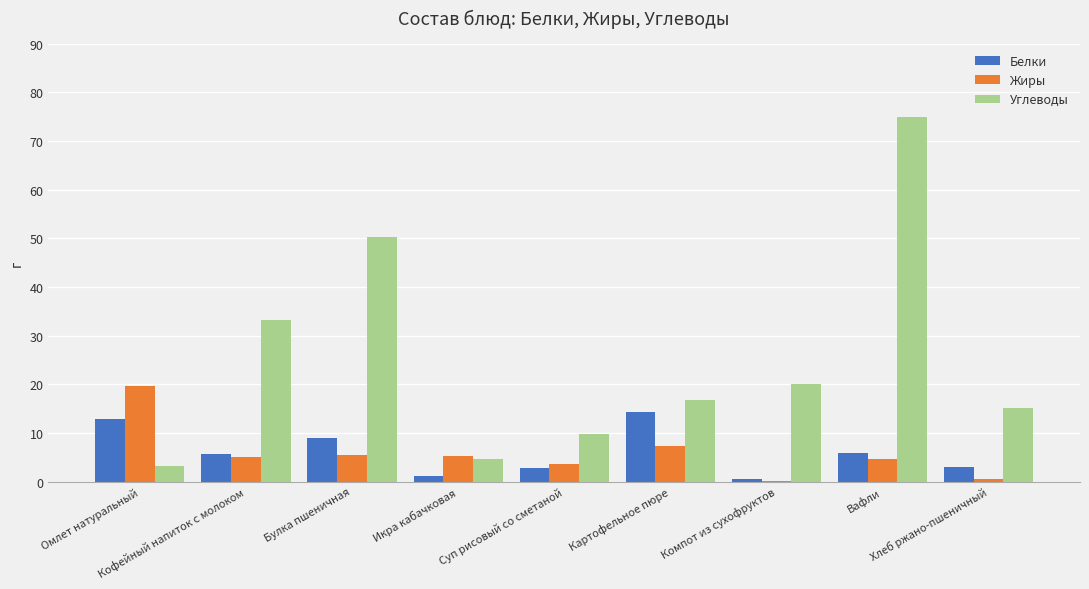

Which series has the largest total across all categories?

Углеводы